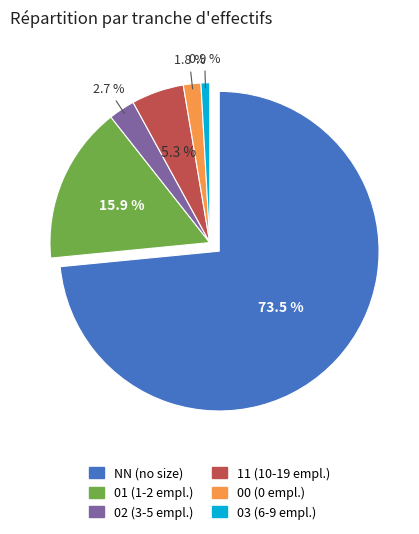

Rank the categories by value from lowest to highest.

03, 00, 02, 11, 01, NN